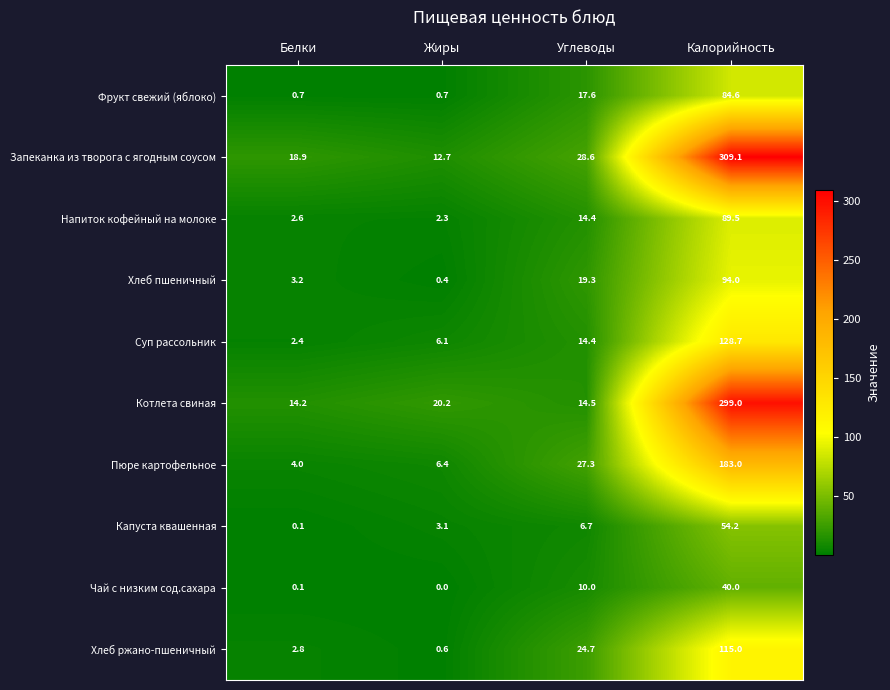

At Жиры, list the series in order from largest to smallest.

Котлета свиная, Запеканка из творога с ягодным соусом, Пюре картофельное, Суп рассольник, Капуста квашенная, Напиток кофейный на молоке, Фрукт свежий (яблоко), Хлеб ржано-пшеничный, Хлеб пшеничный, Чай с низким сод.сахара